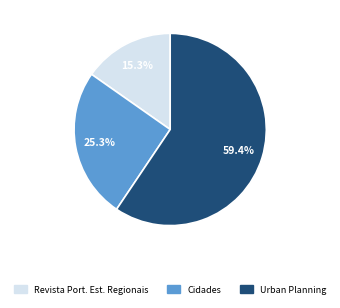

What percentage is NOT represented by Urban Planning?

40.6%